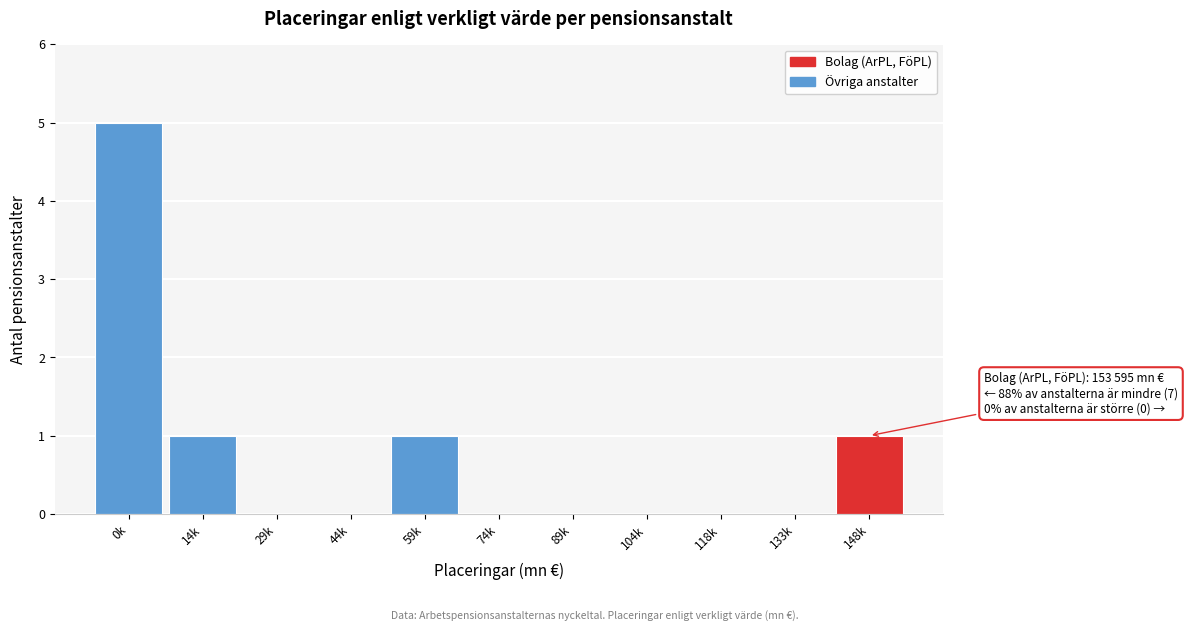

Reading right to left, transcribe all the data shown in this chart.

148k=1	133k=0	118k=0	104k=0	89k=0	74k=0	59k=1	44k=0	29k=0	14k=1	0k=5